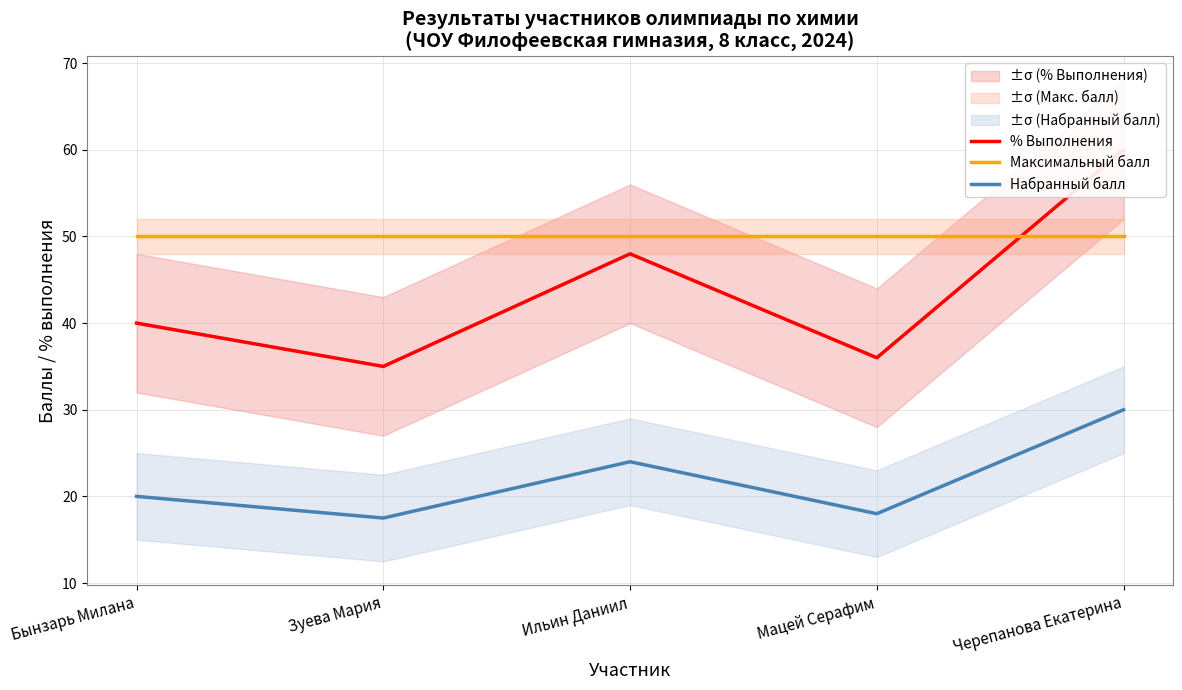

What position from the left is Зуева Мария?

2